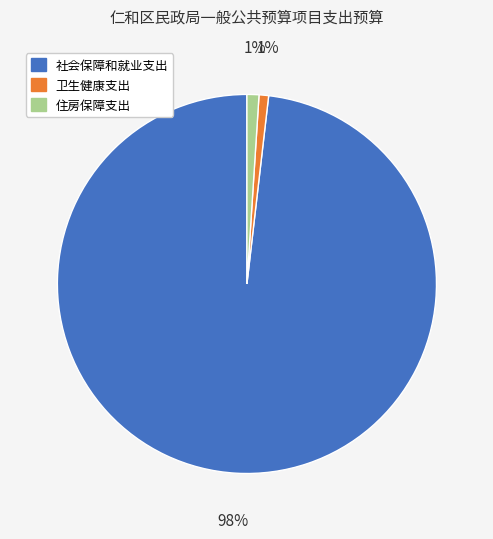

Is it true that 社会保障和就业支出 is 98% of the pie?

True